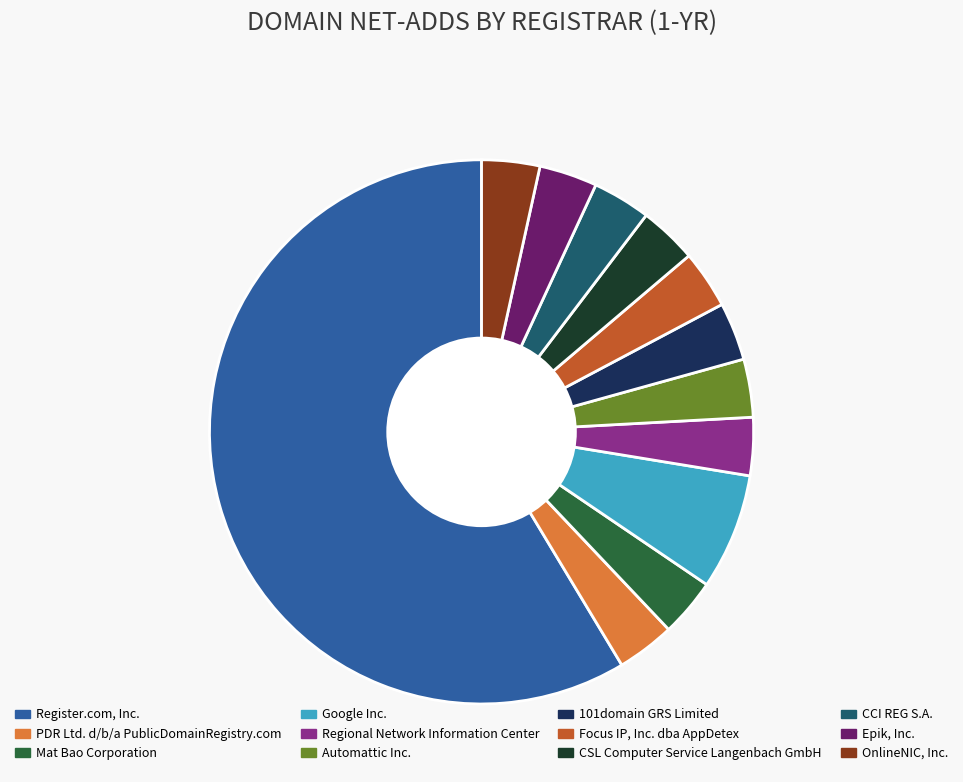

Do Automattic Inc. and PDR Ltd. d/b/a PublicDomainRegistry.com together represent more than half of the pie?

No